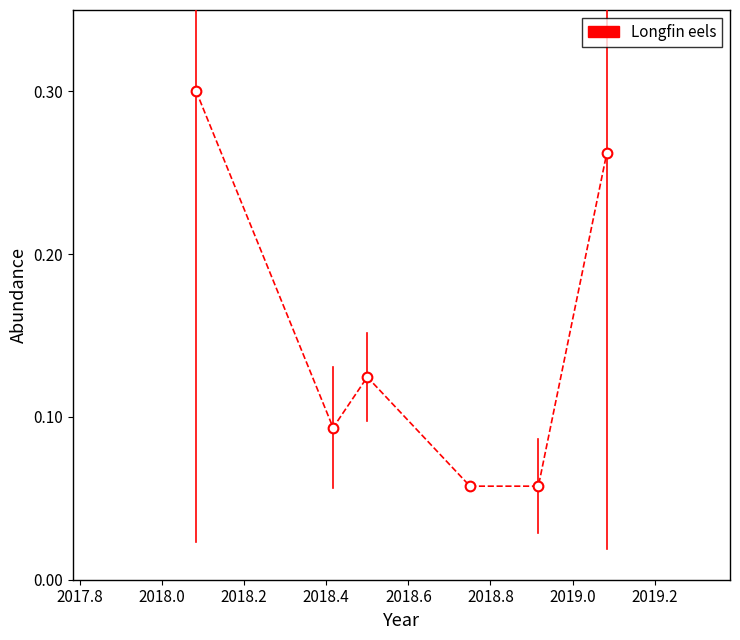

How many values are between 0 and 1?

6